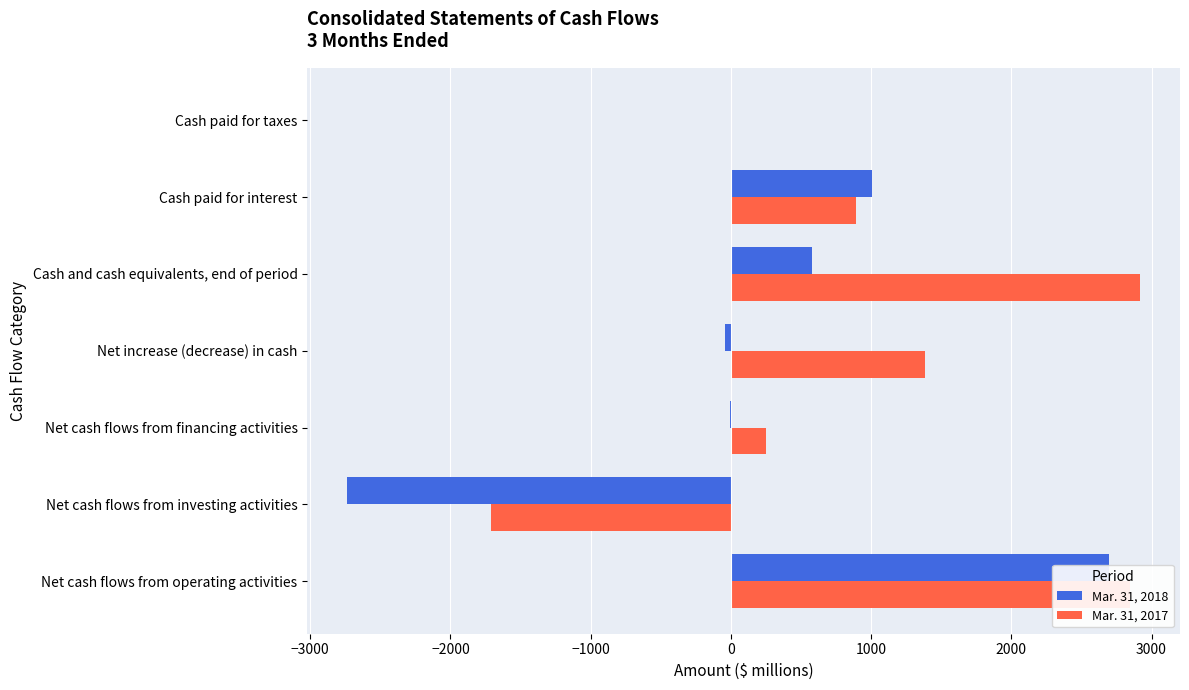

Which has a higher value, Cash paid for interest or Net cash flows from financing activities?

Cash paid for interest